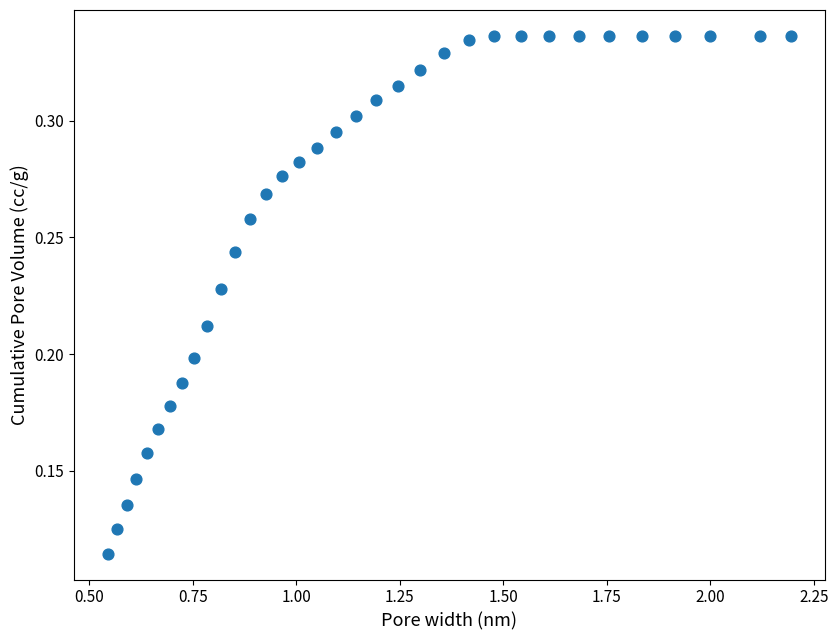

What is the range of X values (max minus min)?

1.6